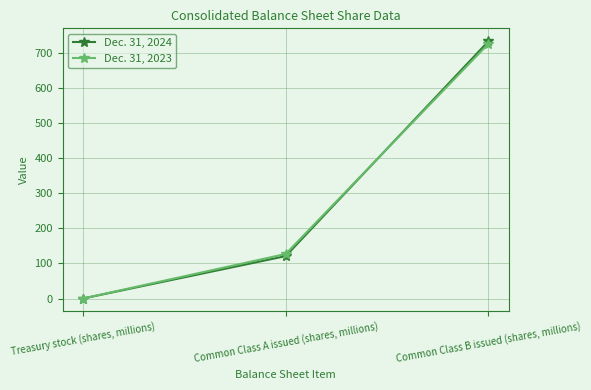

What is the sum of all Dec. 31, 2024 values?

854.1